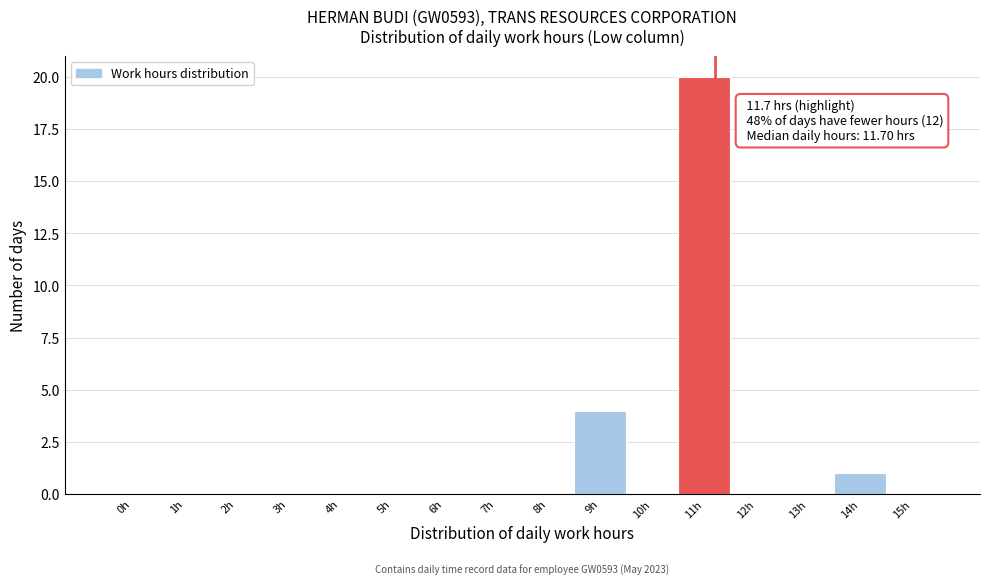

Reading right to left, what are all the values shown in this chart?

15h=0	14h=1	13h=0	12h=0	11h=20	10h=0	9h=4	8h=0	7h=0	6h=0	5h=0	4h=0	3h=0	2h=0	1h=0	0h=0